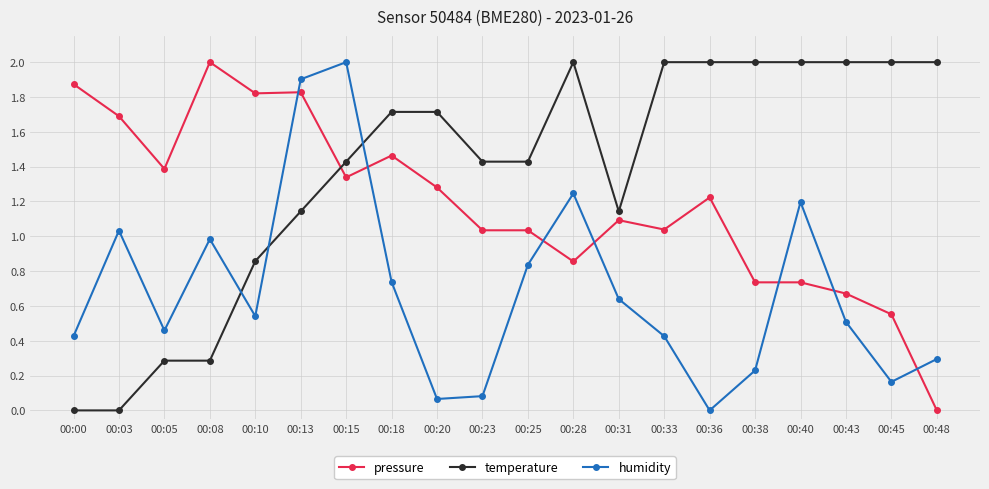

Which series changed the most between 00:18 and 00:25?

pressure